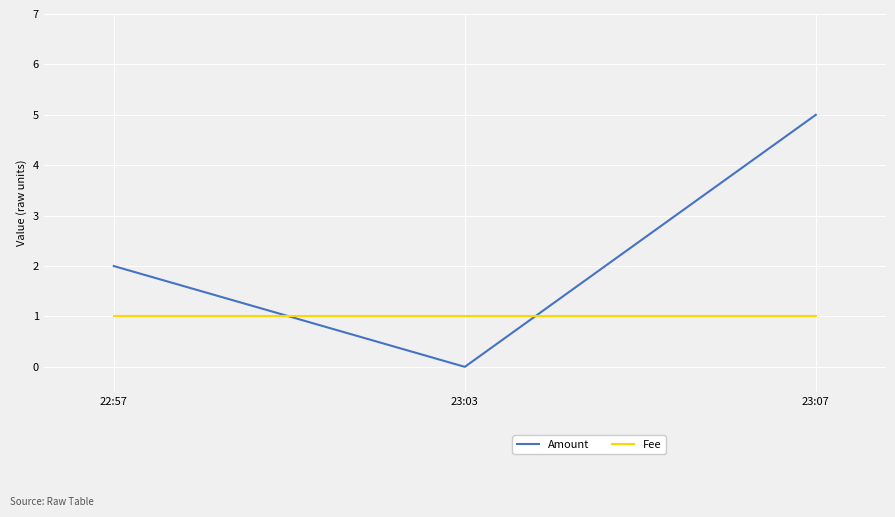

Which series has the widest spread of values?

Amount